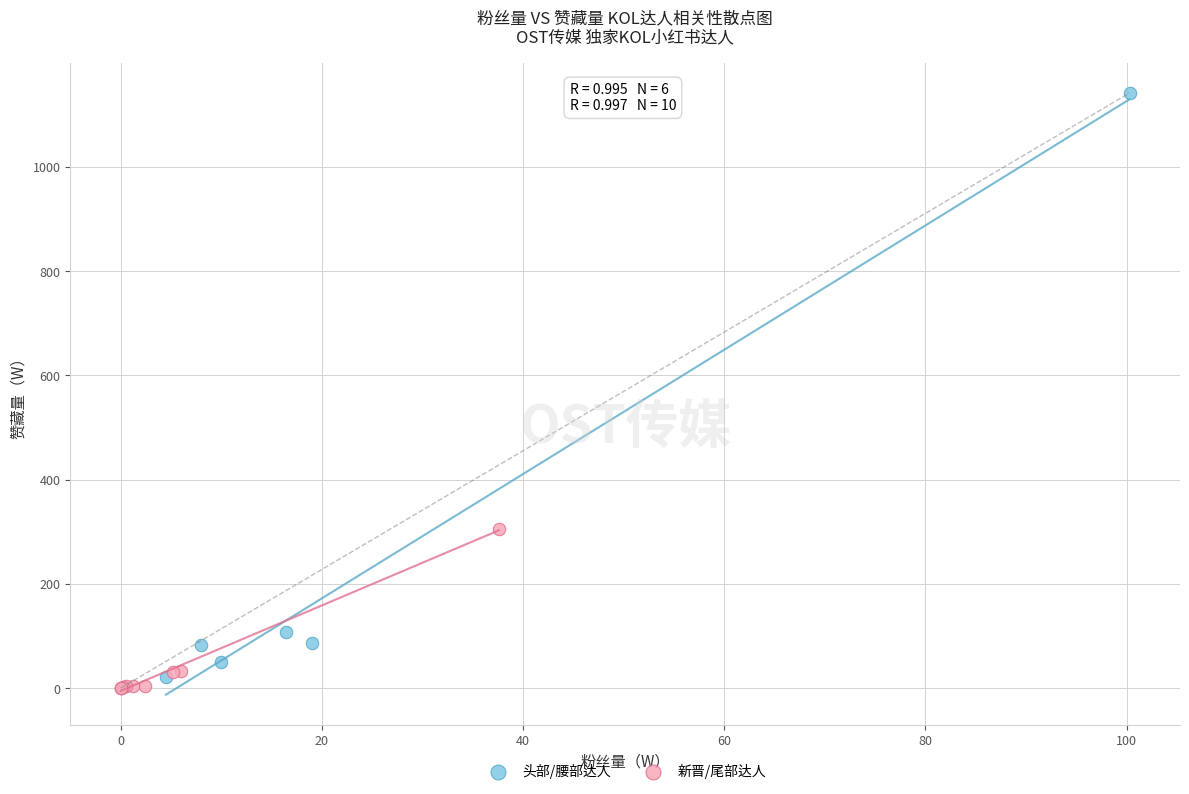

Which series reaches the minimum Y coordinate?

新晋/尾部达人